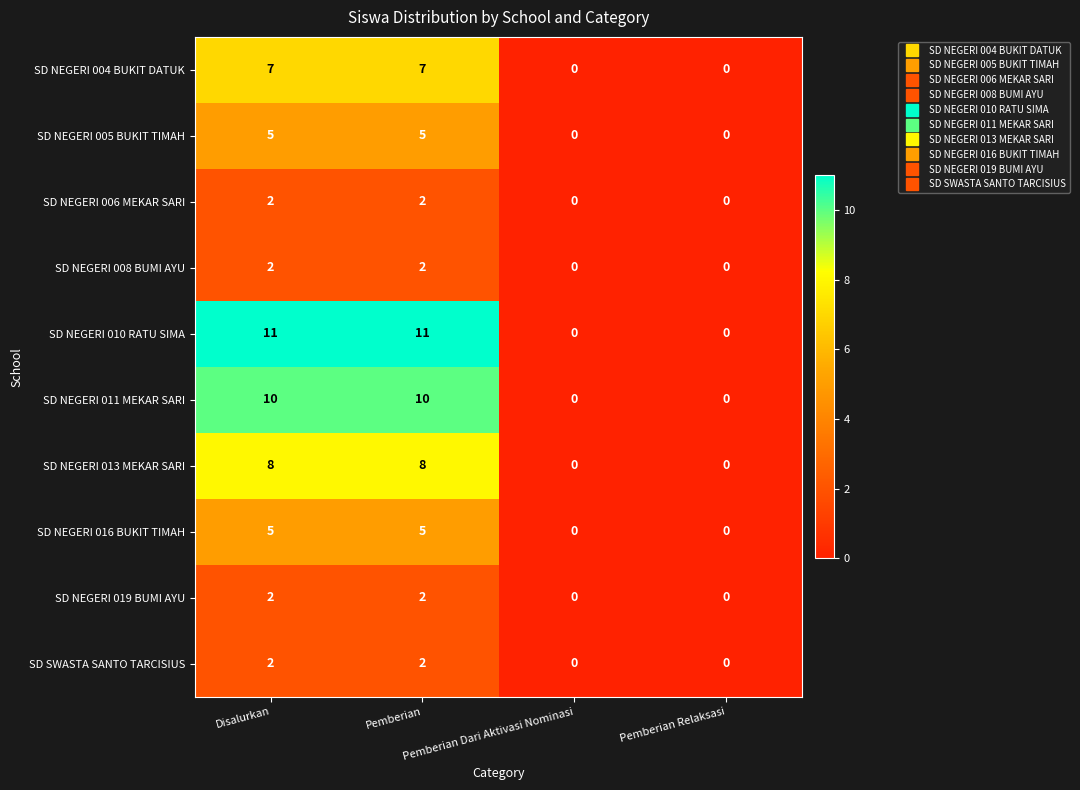

What is the difference between the maximum and second lowest values in the SD NEGERI 010 RATU SIMA series?

11